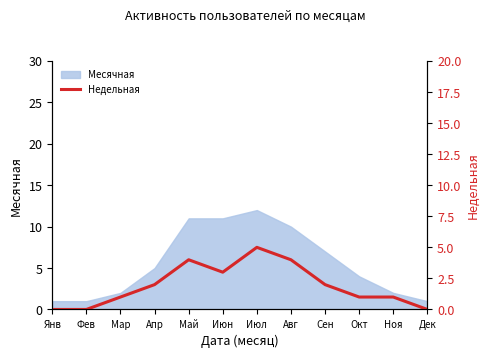

How many values are between 1 and 4?

8